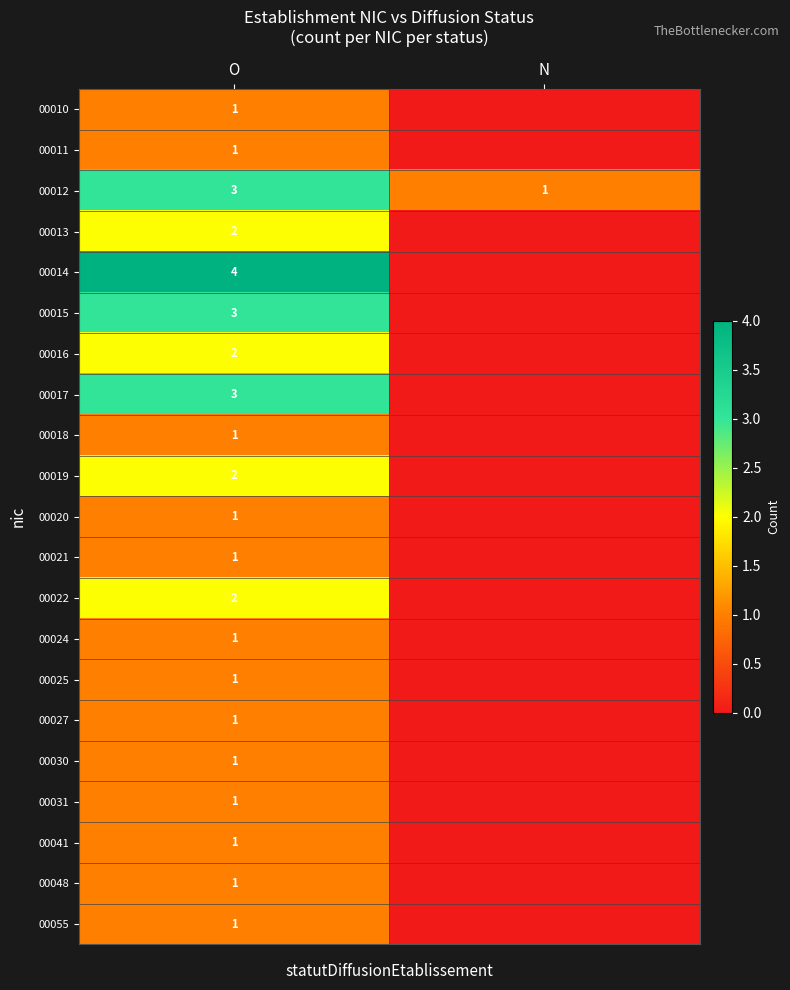

The 00048 series shows 2 at O. True or false?

False